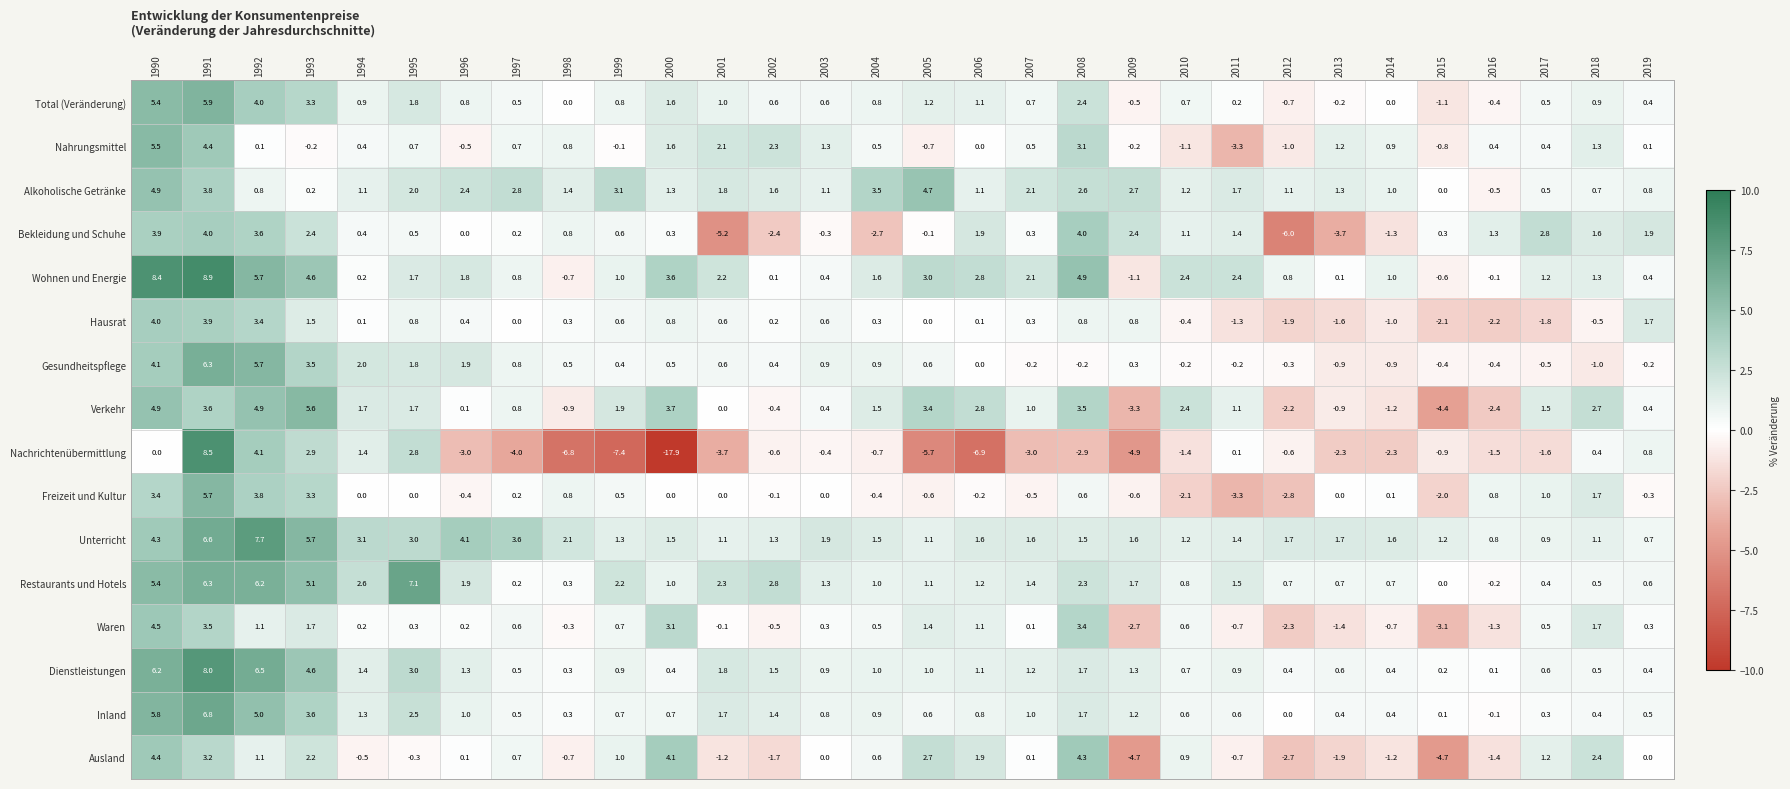

Count the number of categories in the chart.

30